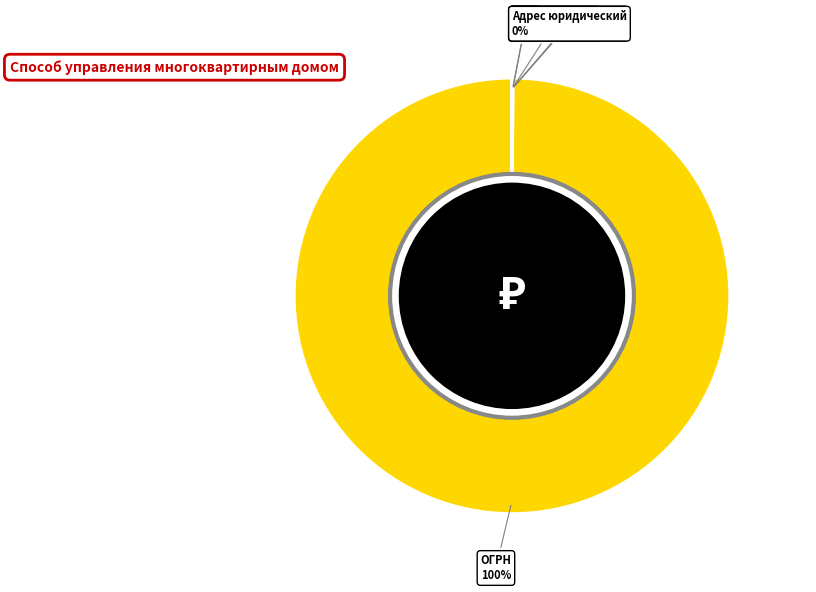

To the nearest percent, what is the difference between the largest and smallest slice percentages?

100%